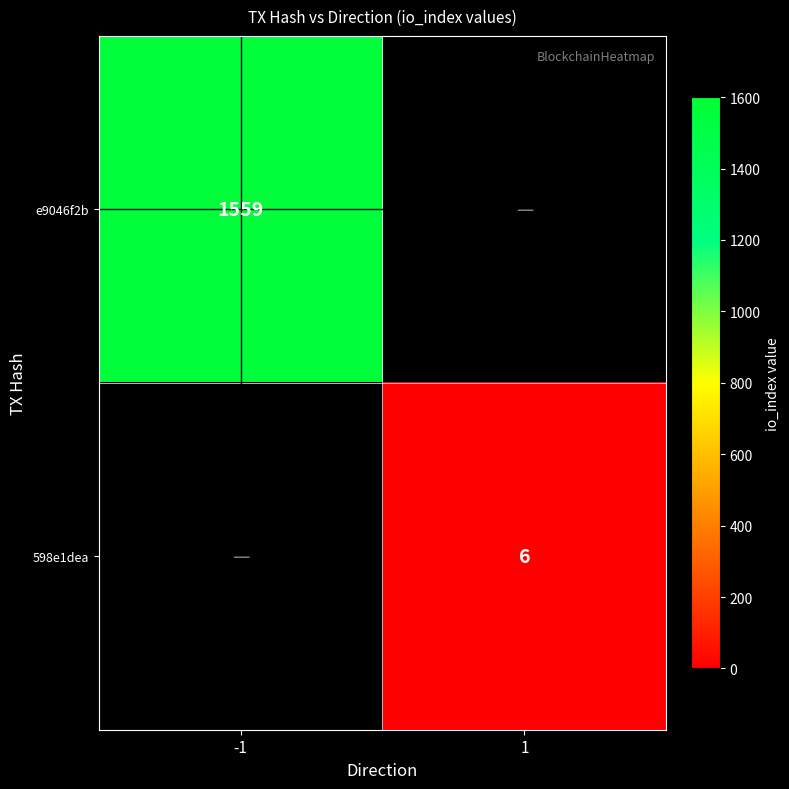

Is it true that e9046f2b equals 1559 at -1?

True